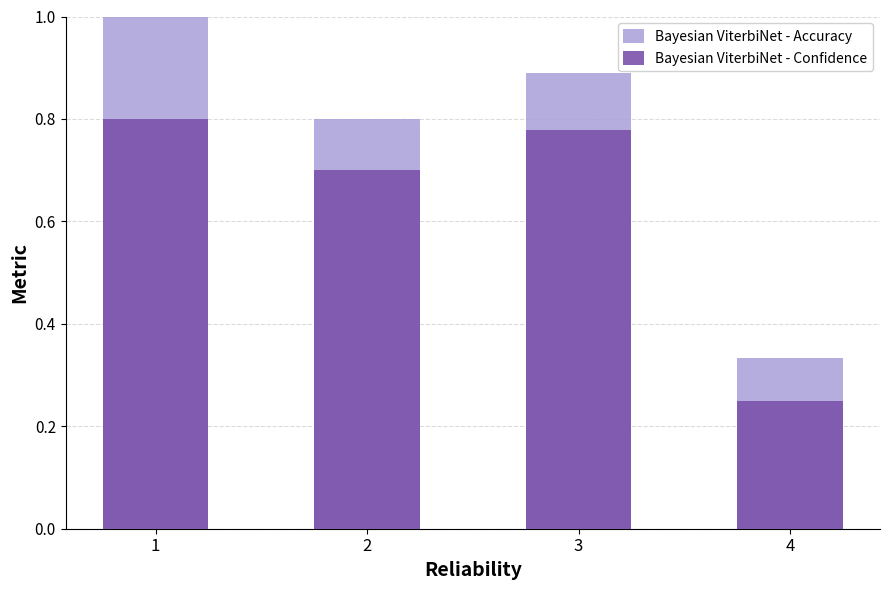

Rank the series by their average value, from lowest to highest.

Bayesian ViterbiNet - Confidence, Bayesian ViterbiNet - Accuracy